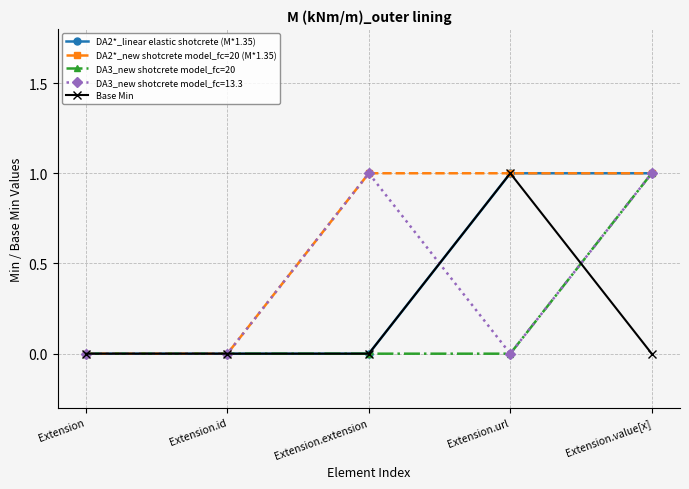

How many DA3_new shotcrete model_fc=20 values are between 0 and 1?

5